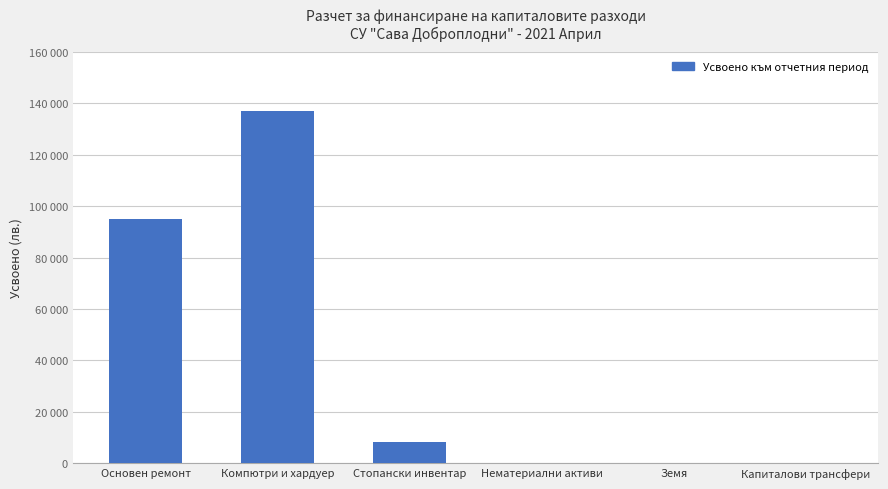

Are the bars horizontal?

No